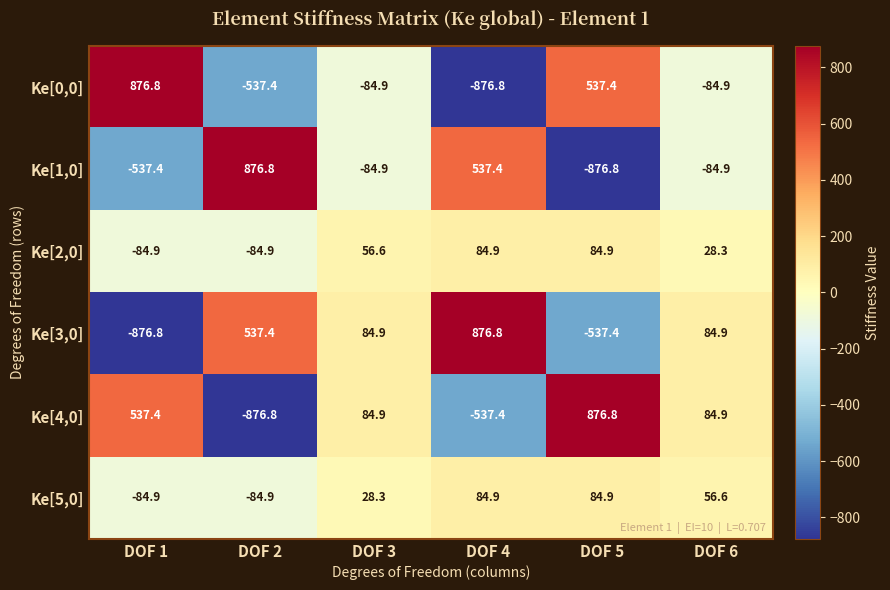

What value does the Ke[4,0] series have at DOF 5?

876.8